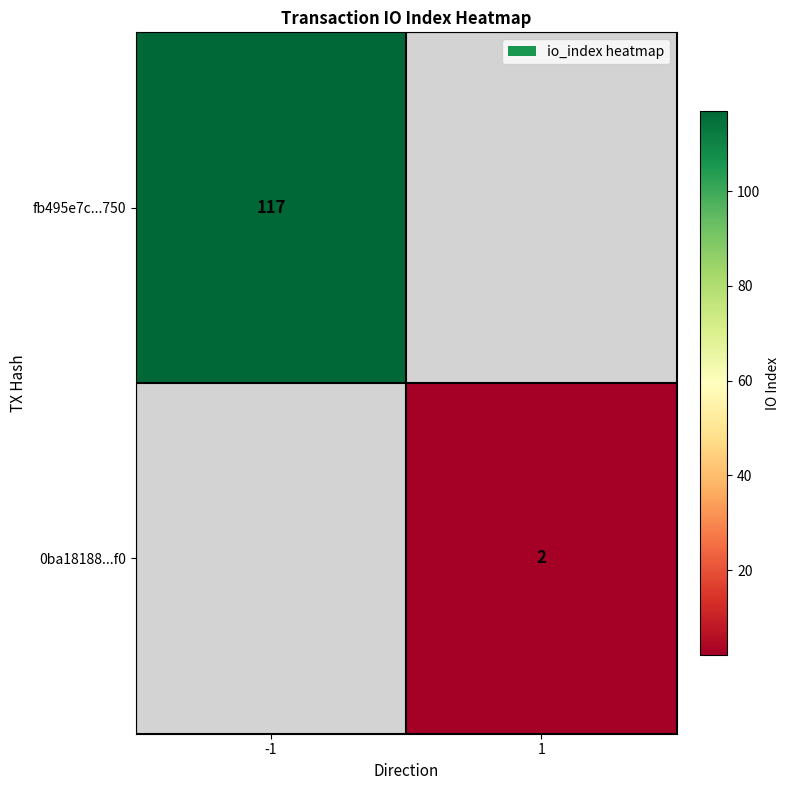

Between 1 and -1, which is larger?

-1